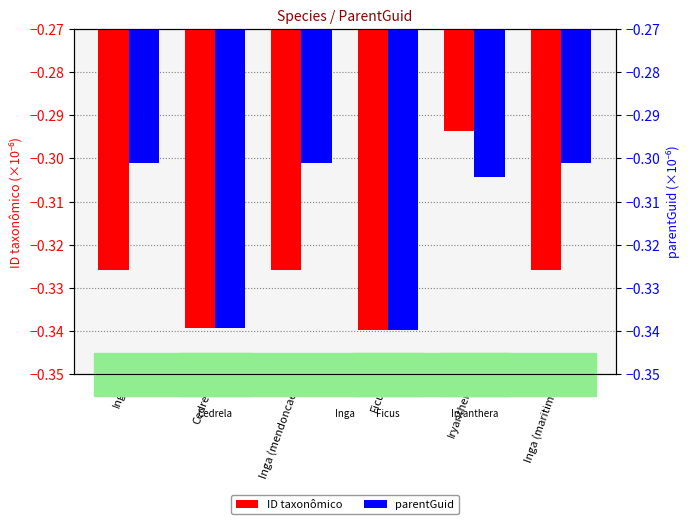

List the series in order of their peak value, lowest first.

parentGuid, ID taxonômico